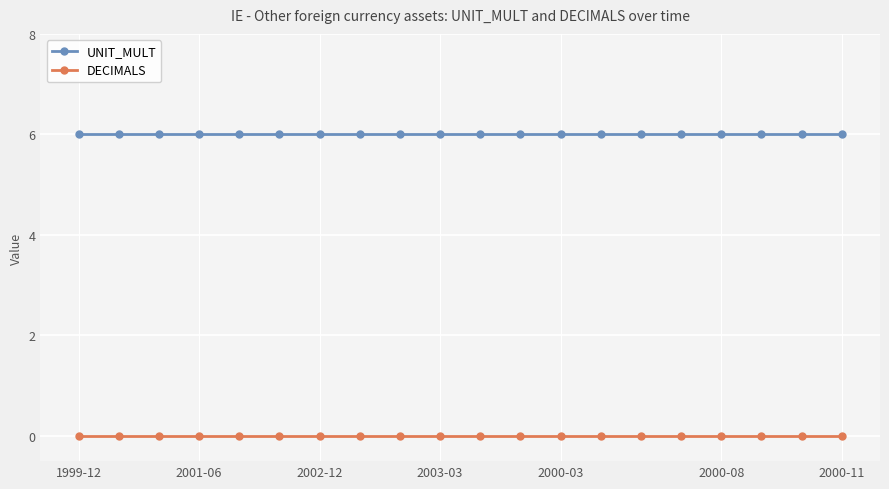

What are all the series names shown in the legend?

UNIT_MULT, DECIMALS